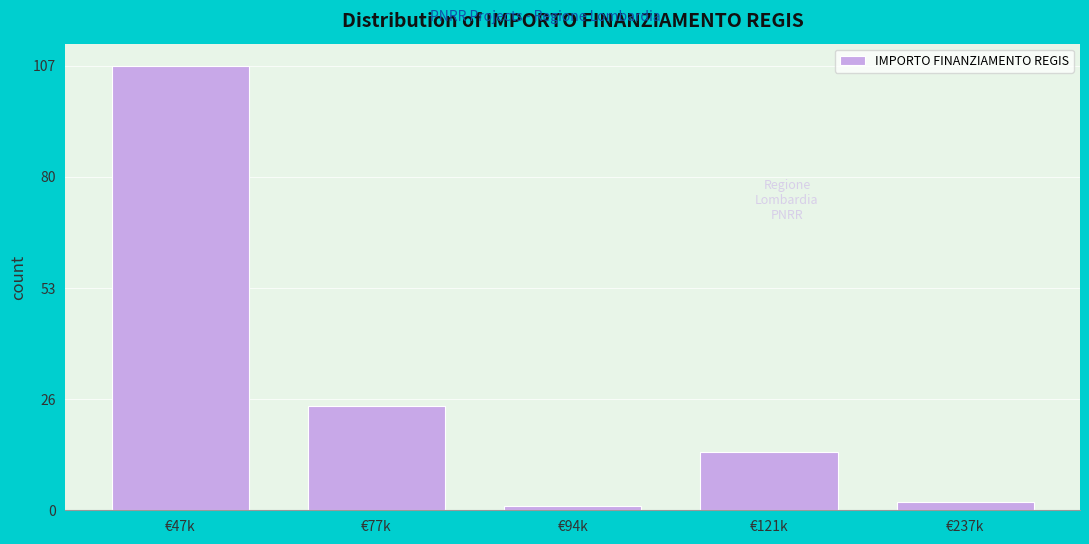

Reading left to right, transcribe all the data shown in this chart.

€47k=107	€77k=25	€94k=1	€121k=14	€237k=2